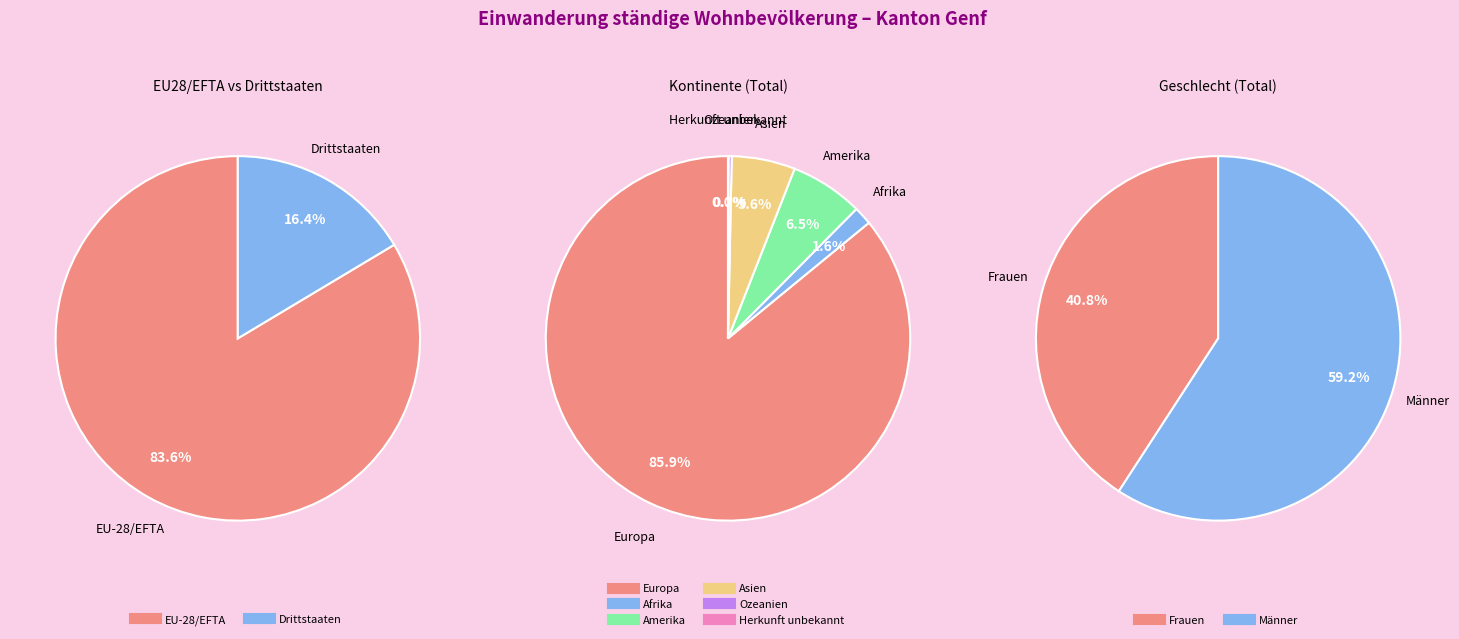

What is the ratio of the value at Afrika to the value at Amerika?

0.3